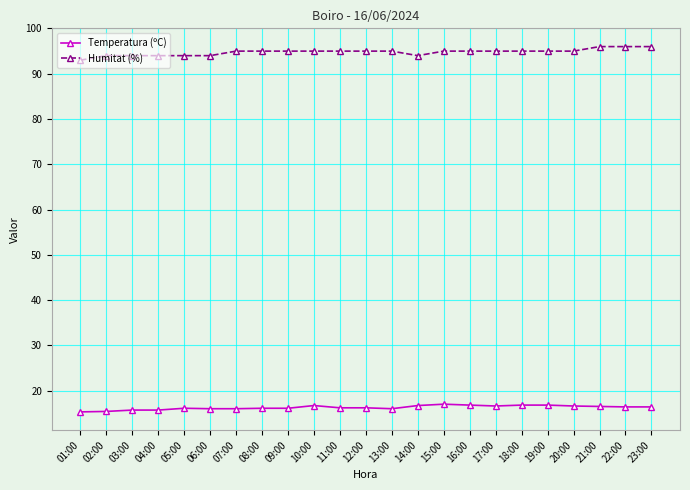

What is the label of the 23rd point from the right?

01:00